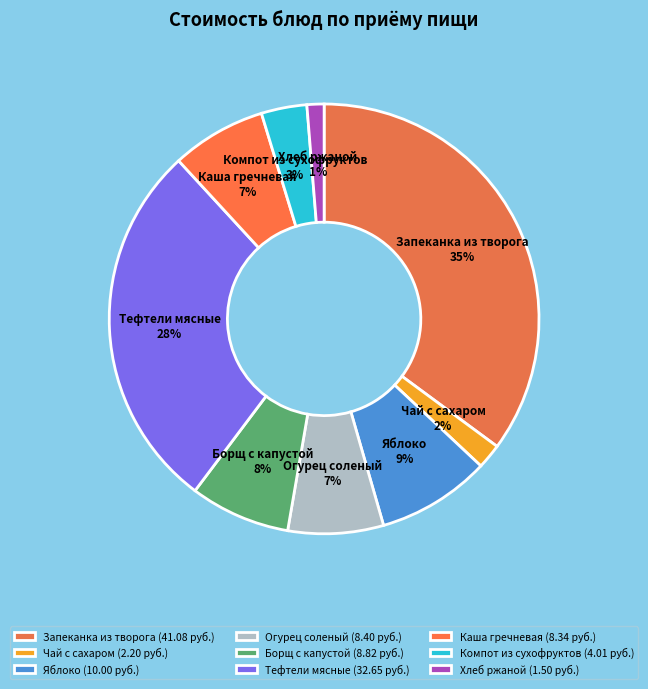

Is the sum of Каша гречневая and Запеканка из творога greater than half?

No